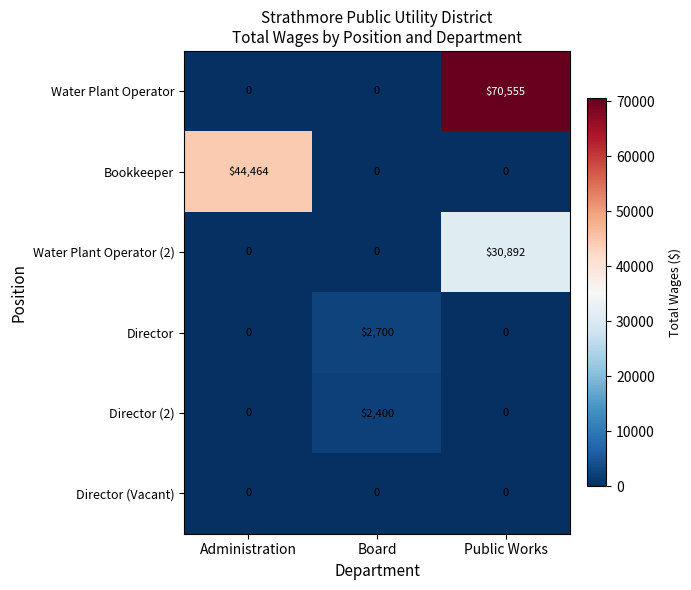

Reading left to right, transcribe all the data shown in this chart.

Water Plant Operator: 0	0	70555
Bookkeeper: 44464	0	0
Water Plant Operator (2): 0	0	30892
Director: 0	2700	0
Director (2): 0	2400	0
Director (Vacant): 0	0	0